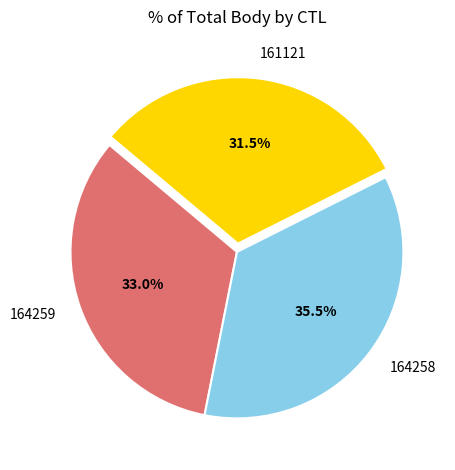

Approximately how many times larger is the value at 164259 compared to 161121?

1.0